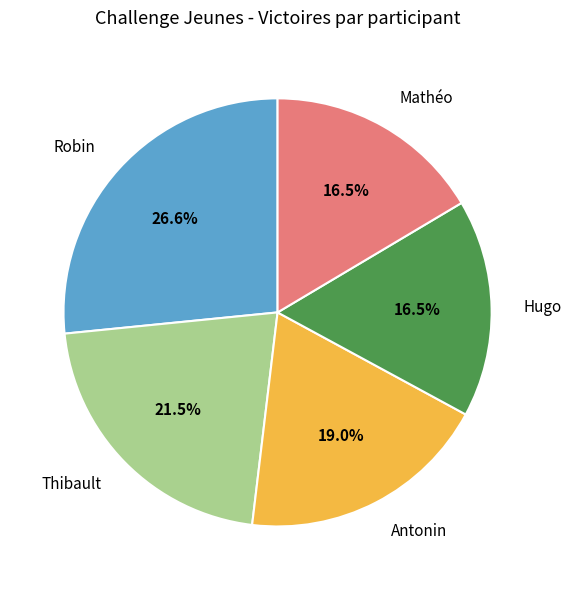

Does Thibault account for over 50% of the chart?

No